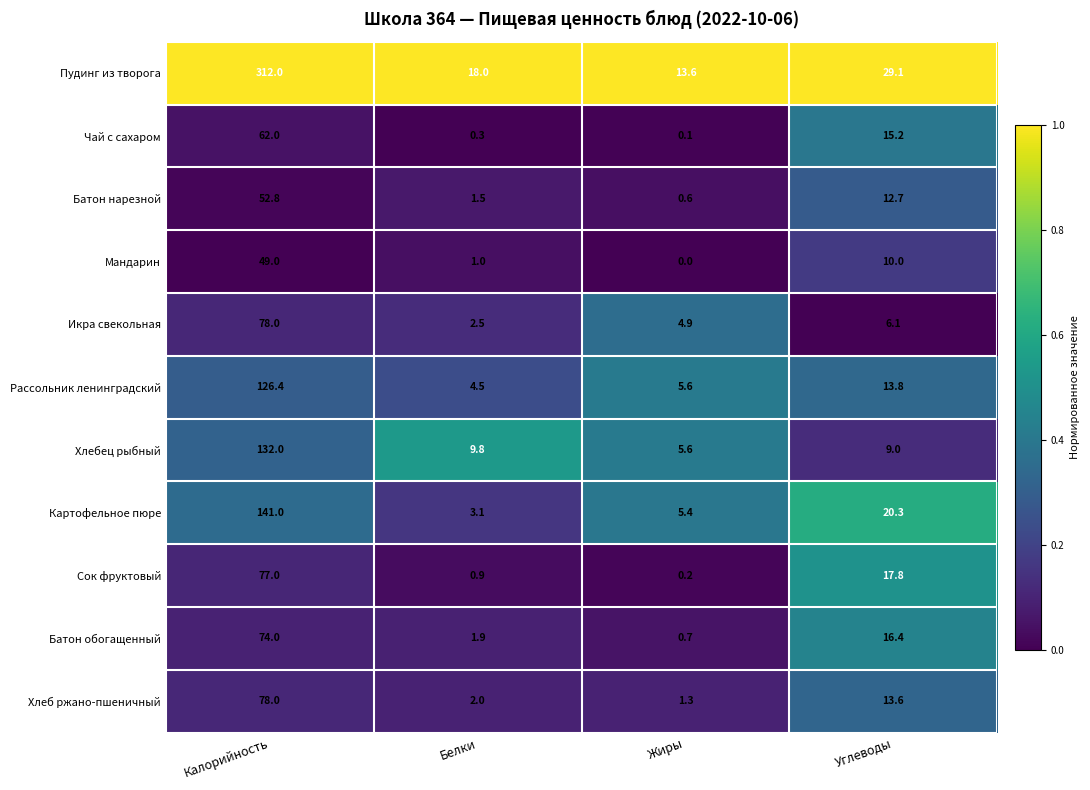

What is the maximum value for Картофельное пюре?

141.0